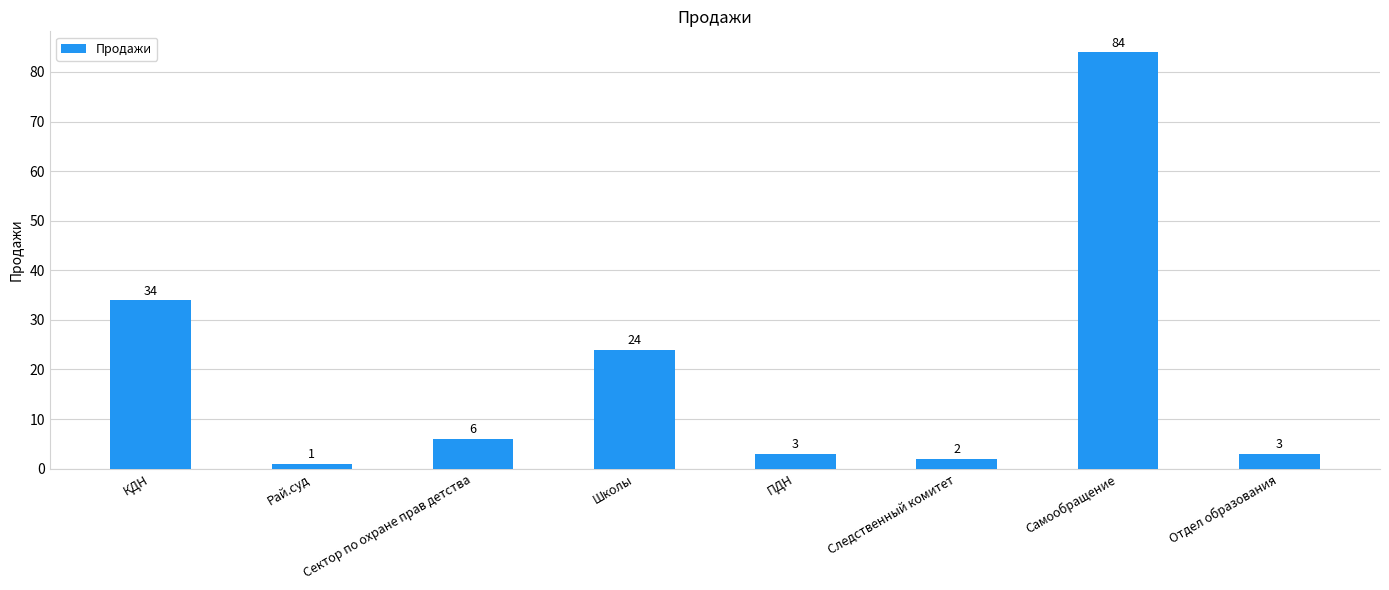

What is the change in value from КДН to Рай.суд?

-33